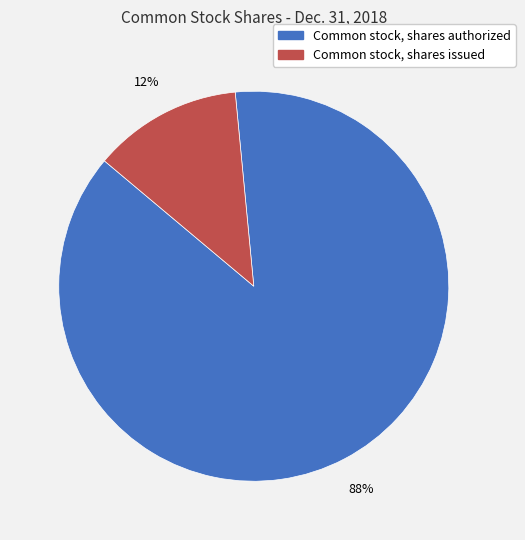

What is the ratio of the value at Common stock, shares issued to the value at Common stock, shares authorized?

0.1